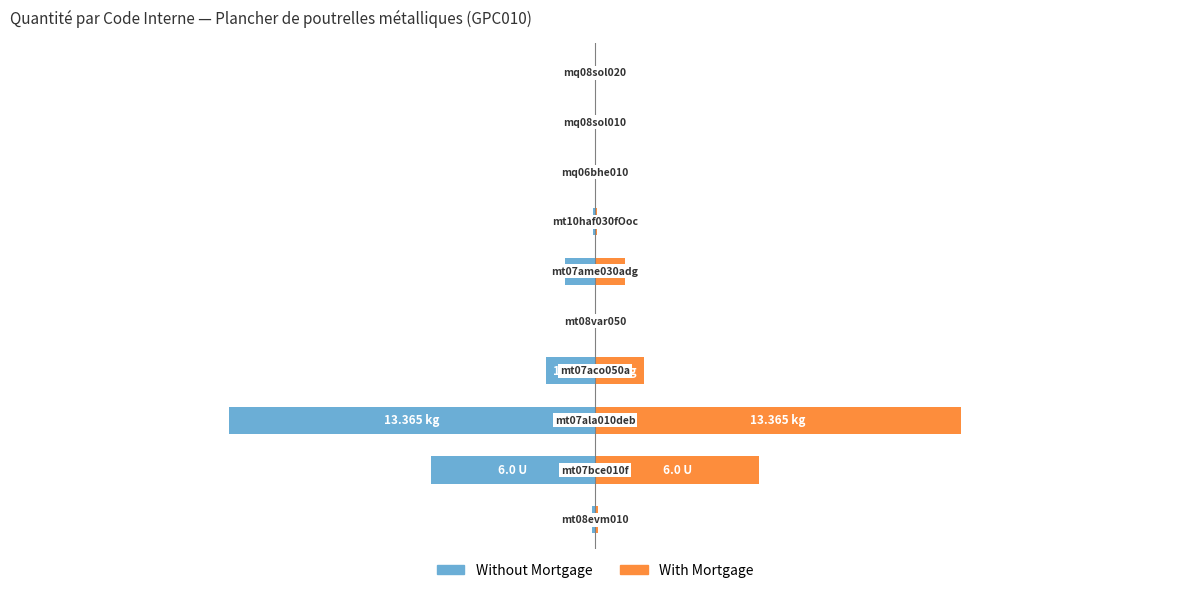

How many groups of bars are there?

10